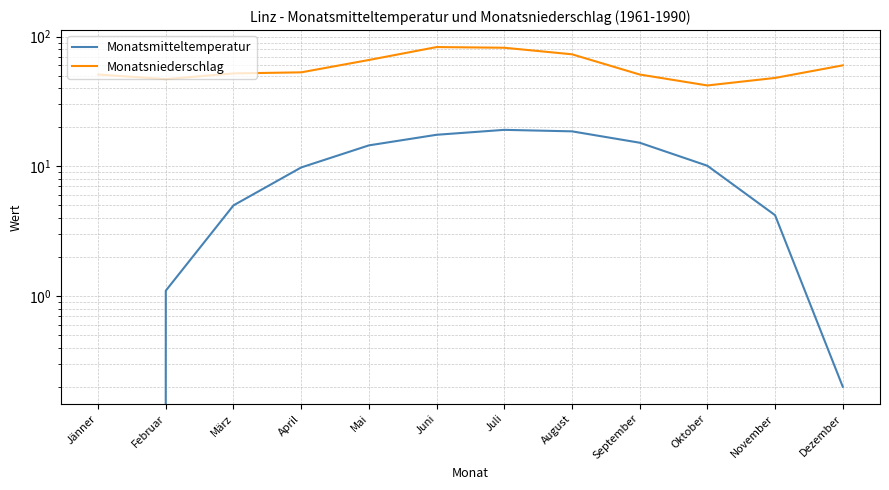

List the labels in order of Monatsniederschlag value, smallest first.

Oktober, Februar, November, Jänner, September, März, April, Dezember, Mai, August, Juli, Juni